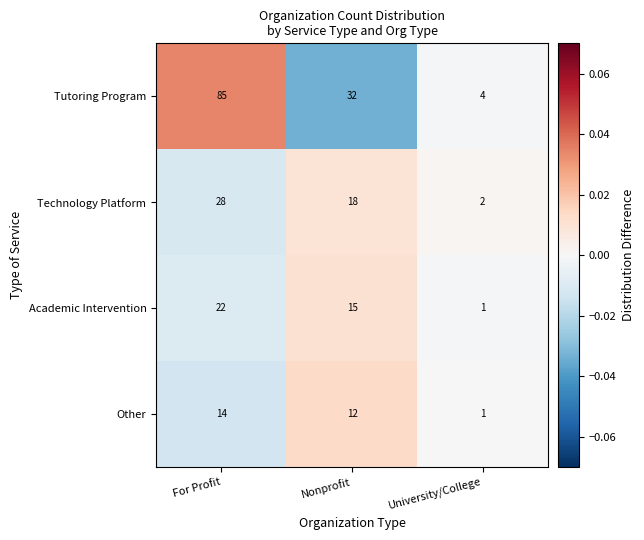

Reading left to right, transcribe all the data shown in this chart.

Tutoring Program: 85	32	4
Technology Platform: 28	18	2
Academic Intervention: 22	15	1
Other: 14	12	1